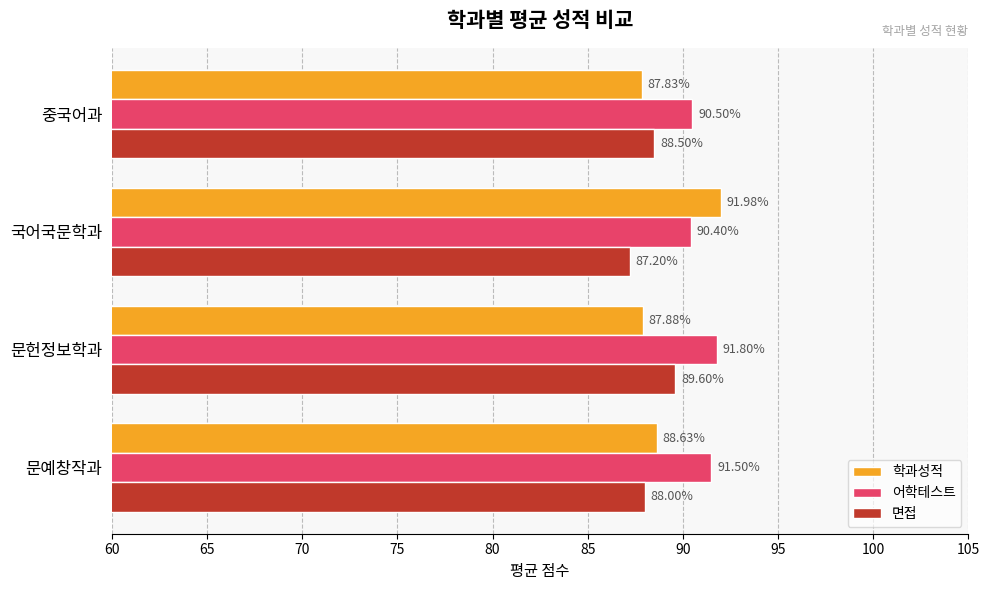

What is the difference between the highest and lowest values at 문예창작과?

3.5